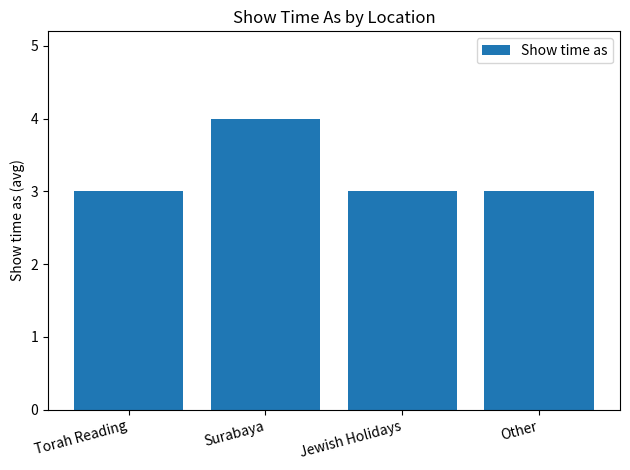

What is the label of the 1st bar from the left?

Torah Reading